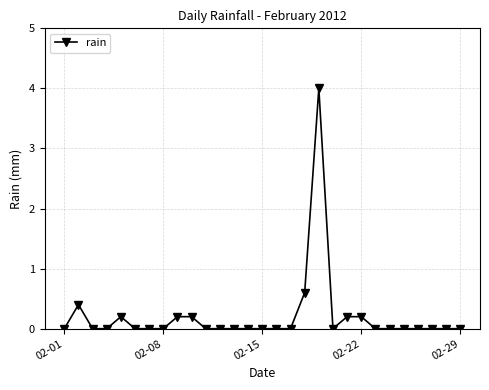

True or false: there are more than 1 points higher than both neighbors.

True